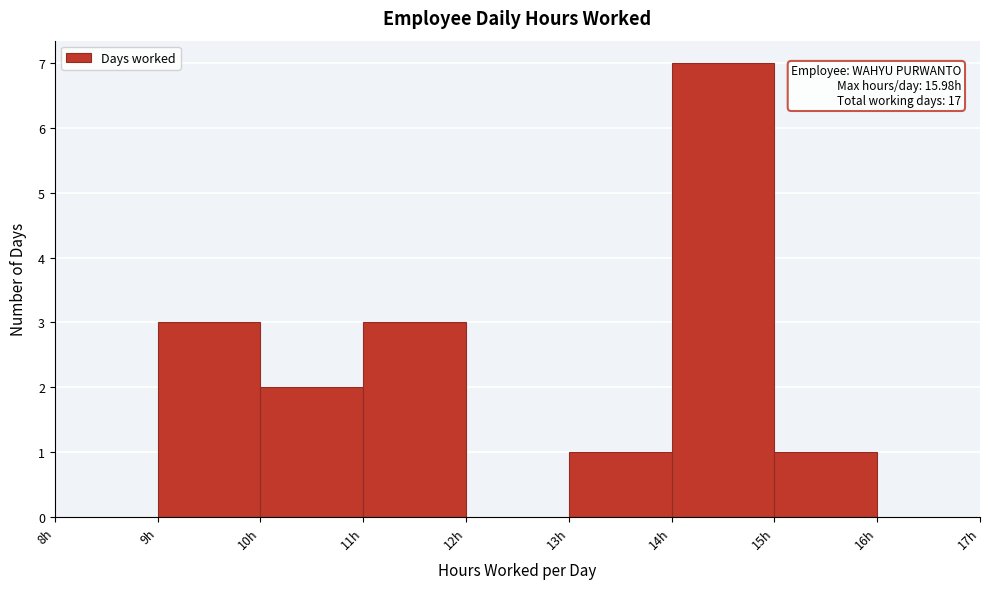

Over which range of the x-axis is the bar tallest?

14 to 15